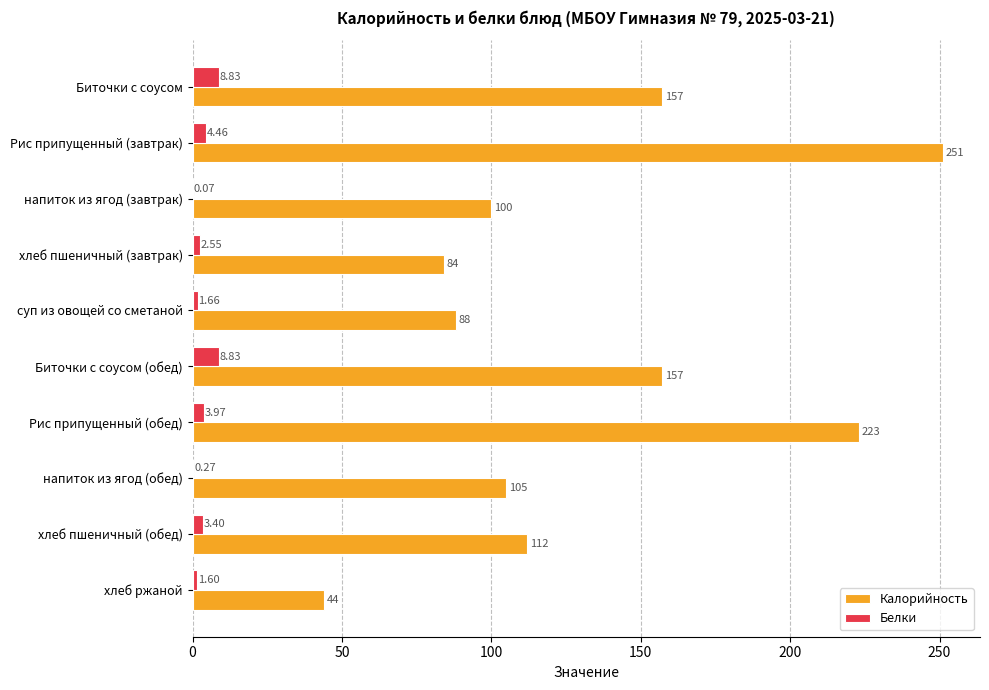

Between Рис припущенный (завтрак) and напиток из ягод (обед), which series saw the biggest shift?

Калорийность